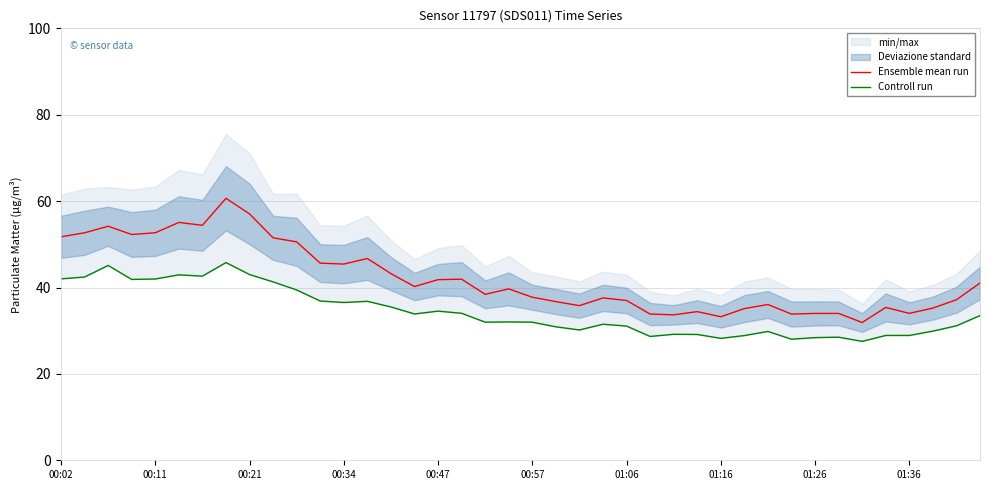

What is the highest value of the Ensemble mean run series?

60.7